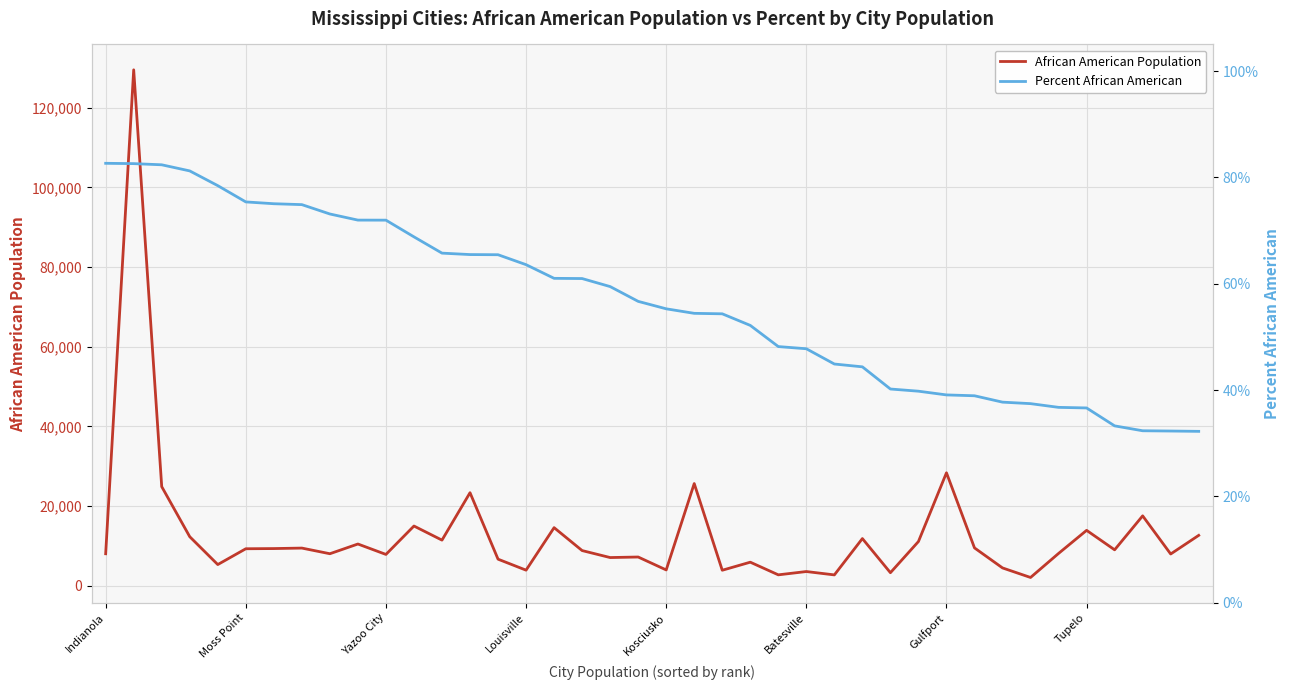

At which label is African American Population closest to 65778?

Gulfport